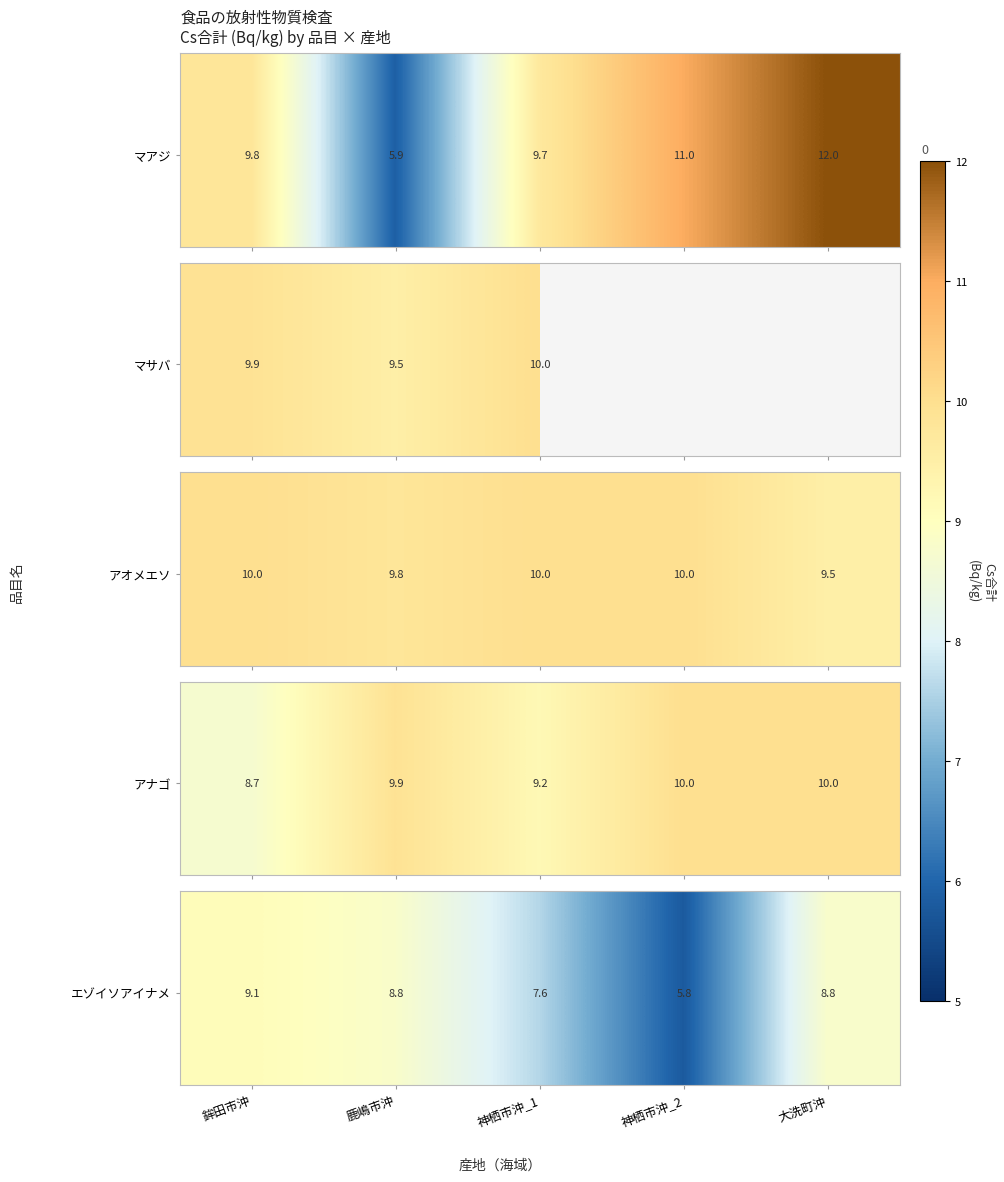

What is the smallest value displayed?

5.8